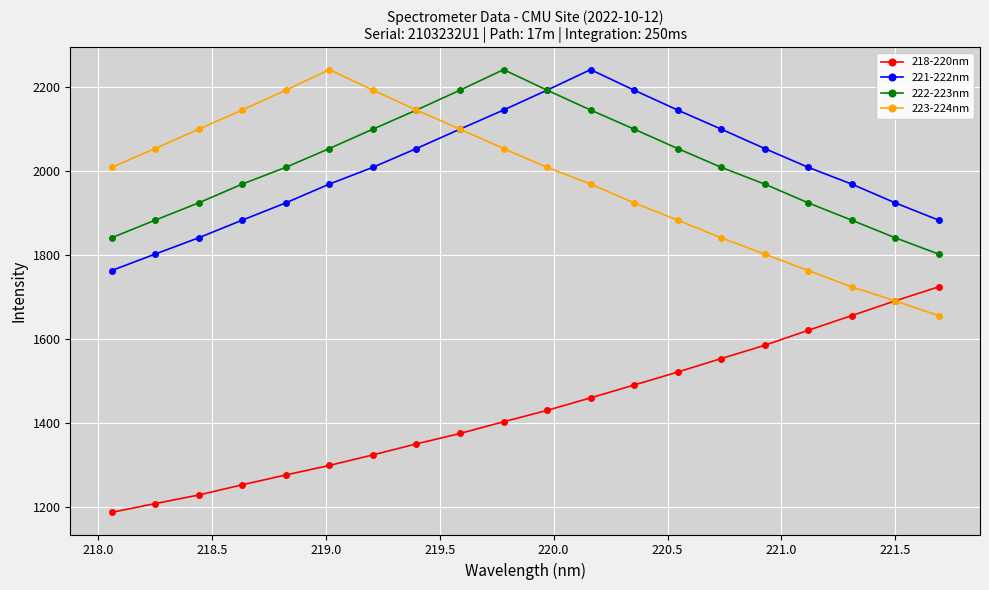

True or false: 221-222nm has more than 2 points higher than both neighbors.

False